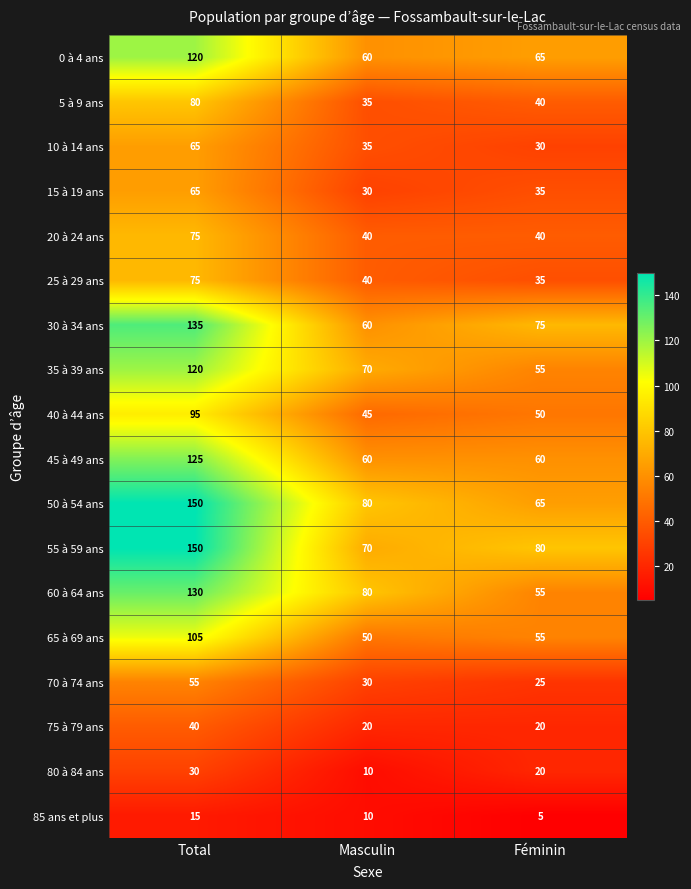

What is the spread (max minus min) of values at Féminin?

75